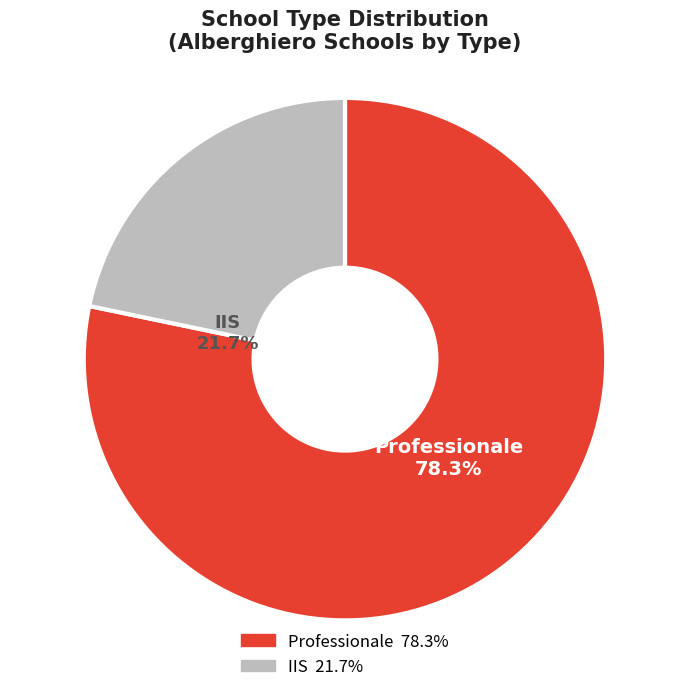

Count the number of slices in the pie.

2